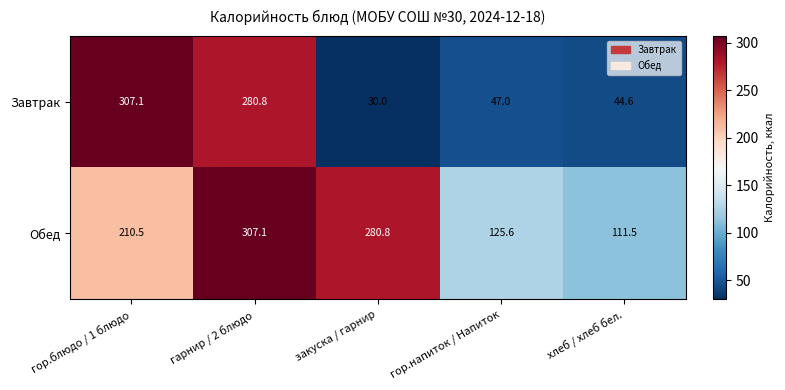

Reading left to right, list all the values displayed in this chart.

Завтрак: 307.1	280.8	30.0	47.0	44.6
Обед: 210.5	307.1	280.8	125.6	111.5